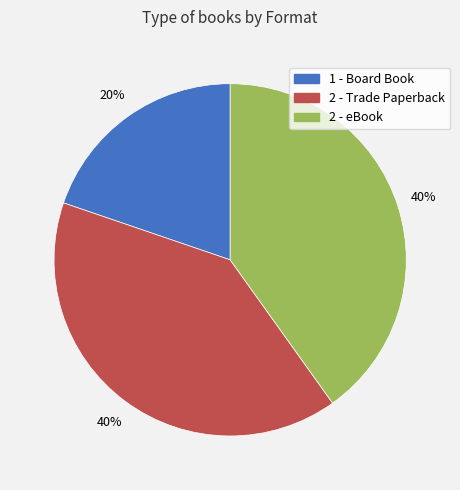

Is there any slice that represents more than half of the pie?

No